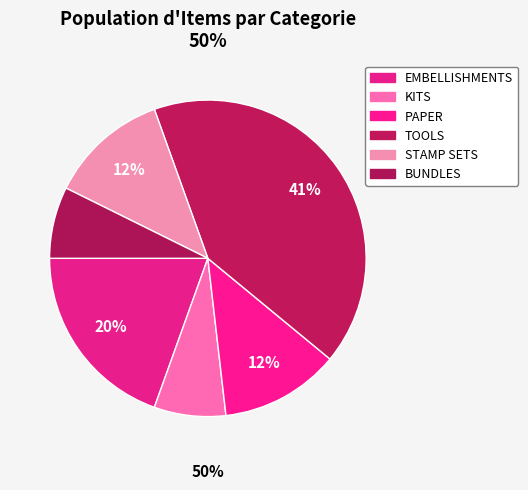

Which category has the smallest portion of the pie?

KITS